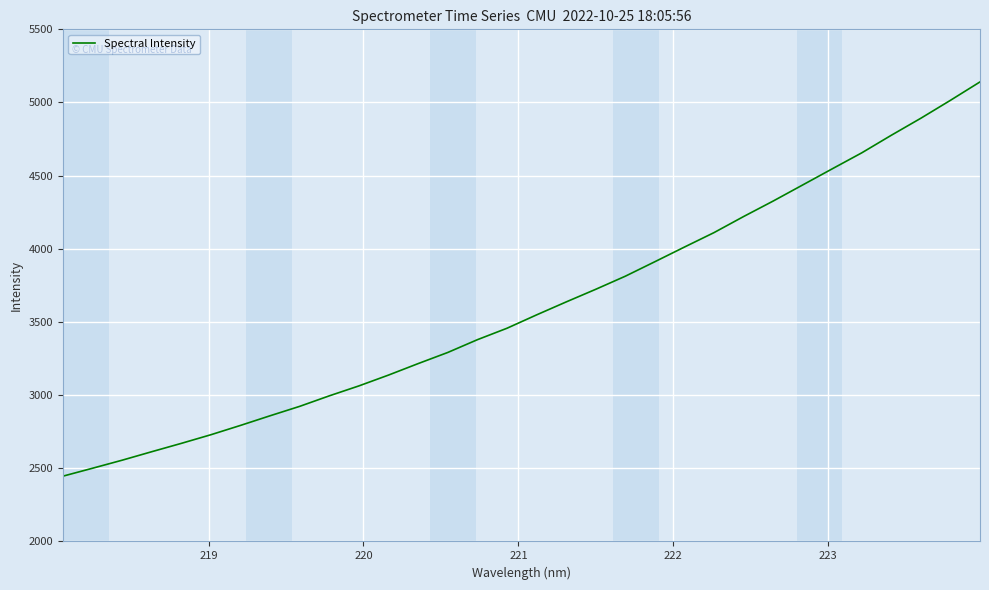

What is the maximum value shown in the chart?

5140.7